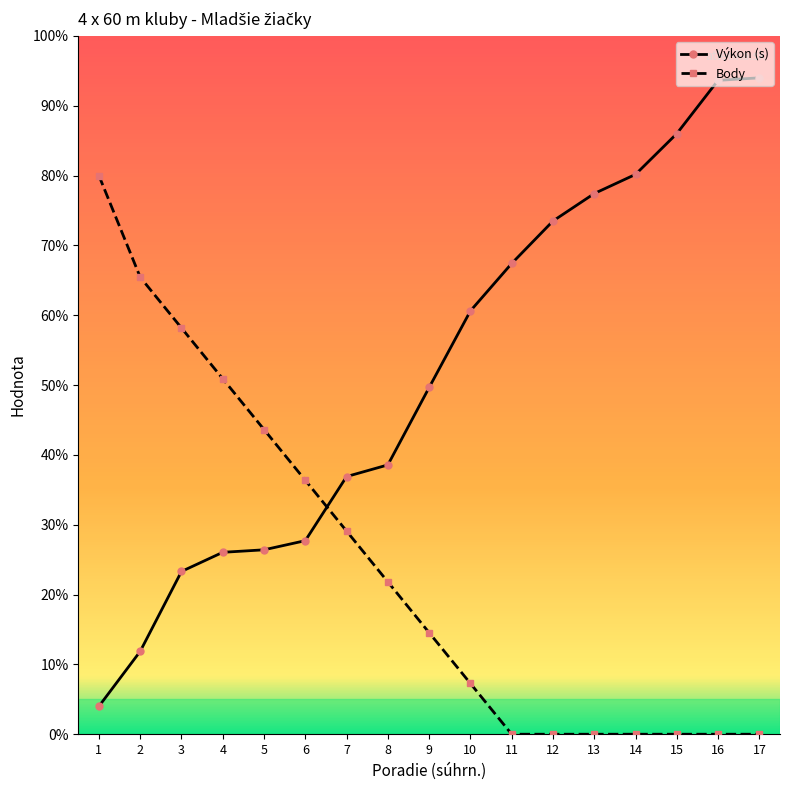

Which series has the widest spread of values?

Výkon (s)